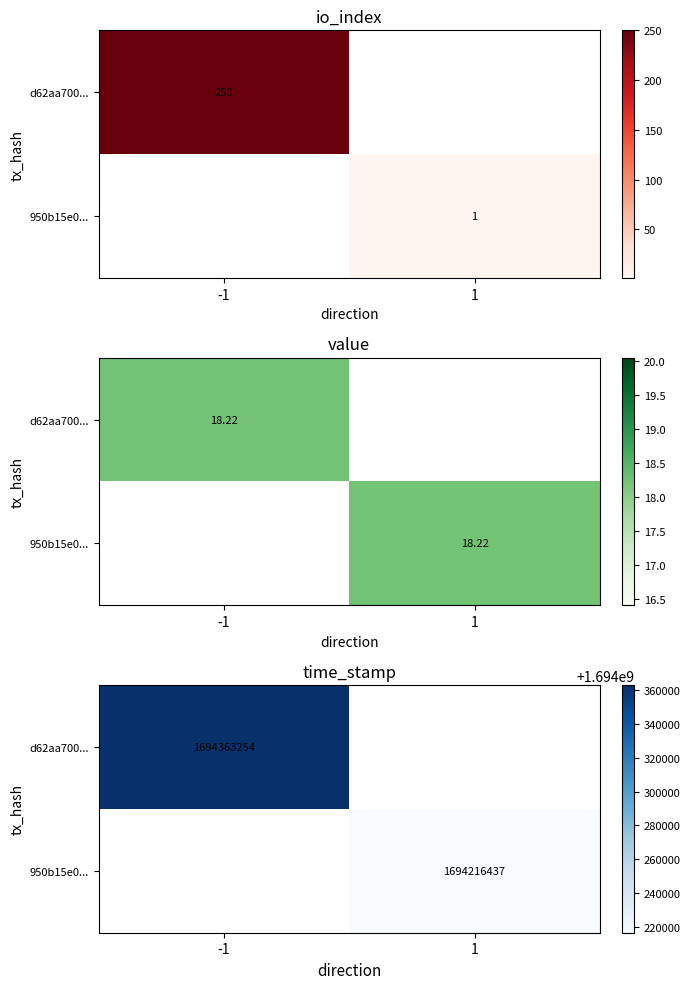

The d62aa700... series shows 773607059.6 at -1. True or false?

False